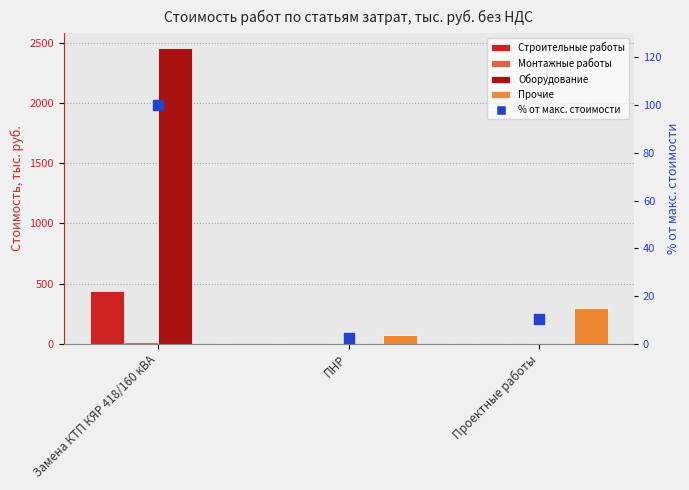

Which series has the widest spread of Y values?

Оборудование